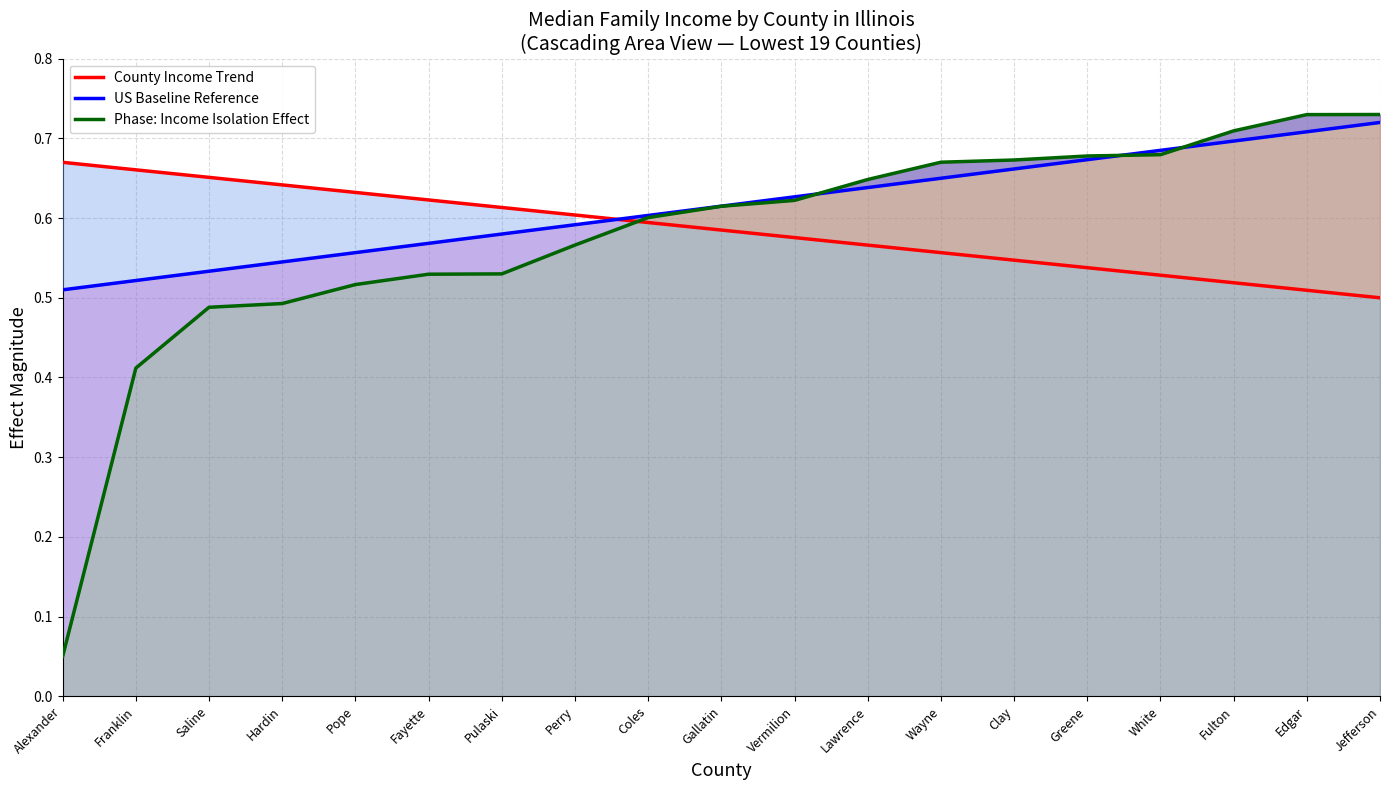

What is the minimum value shown in the chart?

0.1